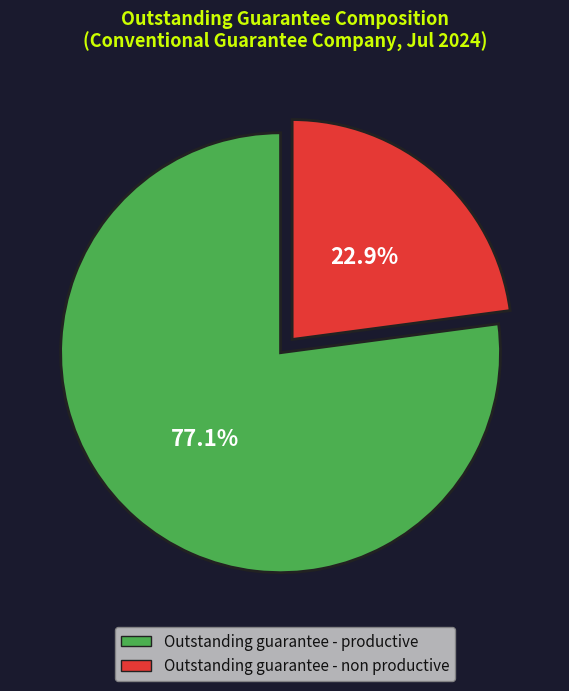

What is the smallest slice in the pie chart?

Outstanding guarantee - non productive